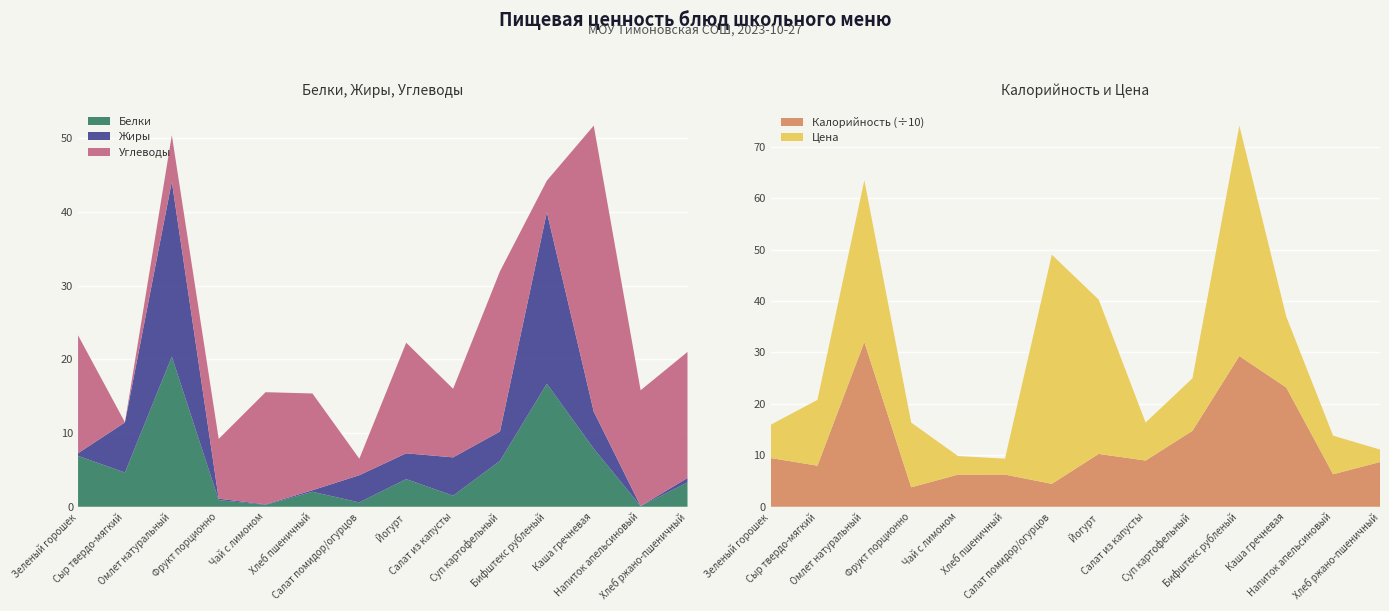

Reading right to left, transcribe all the data shown in this chart.

Белки: Хлеб ржано-пшеничный=3.3	Напиток апельсиновый=0.1	Каша гречневая=7.9	Бифштекс рубленый=16.7	Суп картофельный=6.2	Салат из капусты=1.5	Йогурт=3.8	Салат помидор/огурцов=0.6	Хлеб пшеничный=2.0	Чай с лимоном=0.3	Фрукт порционно=0.9	Омлет натуральный=20.4	Сыр твердо-мягкий=4.6	Зеленый горошек=6.9
Жиры: Хлеб ржано-пшеничный=0.6	Напиток апельсиновый=0.0	Каша гречневая=5.0	Бифштекс рубленый=23.3	Суп картофельный=4.0	Салат из капусты=5.2	Йогурт=3.5	Салат помидор/огурцов=3.7	Хлеб пшеничный=0.2	Чай с лимоном=0.1	Фрукт порционно=0.2	Омлет натуральный=23.7	Сыр твердо-мягкий=6.8	Зеленый горошек=0.4
Углеводы: Хлеб ржано-пшеничный=17.1	Напиток апельсиновый=15.7	Каша гречневая=38.8	Бифштекс рубленый=4.3	Суп картофельный=21.7	Салат из капусты=9.3	Йогурт=15.0	Салат помидор/огурцов=2.2	Хлеб пшеничный=13.1	Чай с лимоном=15.2	Фрукт порционно=8.1	Омлет натуральный=6.3	Сыр твердо-мягкий=0.0	Зеленый горошек=16.0
Калорийность (÷10): Хлеб ржано-пшеничный=8.7	Напиток апельсиновый=6.3	Каша гречневая=23.2	Бифштекс рубленый=29.3	Суп картофельный=14.8	Салат из капусты=9.0	Йогурт=10.3	Салат помидор/огурцов=4.5	Хлеб пшеничный=6.3	Чай с лимоном=6.2	Фрукт порционно=3.8	Омлет натуральный=32.0	Сыр твердо-мягкий=8.0	Зеленый горошек=9.5
Цена: Хлеб ржано-пшеничный=2.4	Напиток апельсиновый=7.5	Каша гречневая=13.8	Бифштекс рубленый=44.8	Суп картофельный=10.2	Салат из капусты=7.4	Йогурт=30.0	Салат помидор/огурцов=44.6	Хлеб пшеничный=3.1	Чай с лимоном=3.6	Фрукт порционно=12.6	Омлет натуральный=31.4	Сыр твердо-мягкий=12.8	Зеленый горошек=6.5